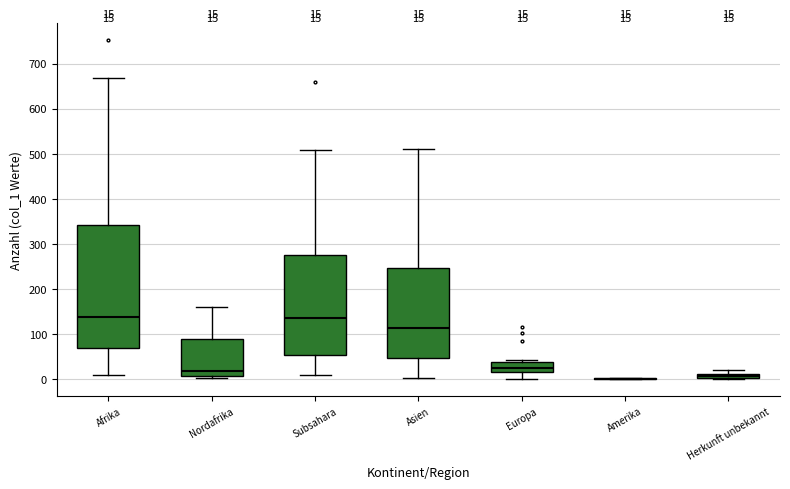

Which box is the tallest, from its lower edge to its upper edge?

Afrika